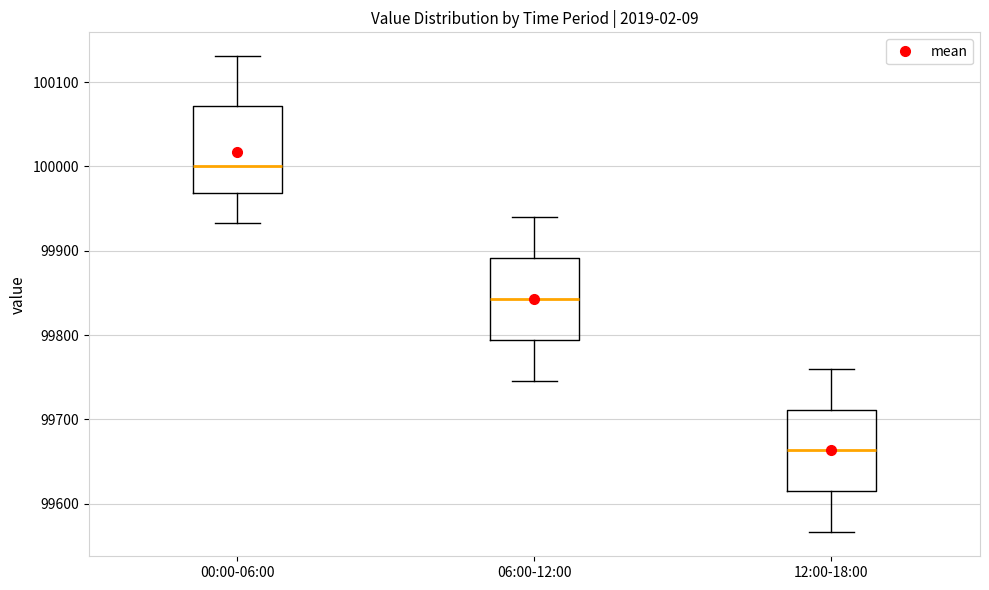

Reading left to right, transcribe this box plot: for each box, give where its median line is, the range the box spans, and where its two whiskers end, as read against the y-axis. The values are not printed on the chart, so give them approximately, as read against the axis.

00:00-06:00: median 100000, box 99970 to 100070, whiskers 99930 to 100130
06:00-12:00: median 99840, box 99790 to 99890, whiskers 99750 to 99940
12:00-18:00: median 99660, box 99610 to 99710, whiskers 99570 to 99760